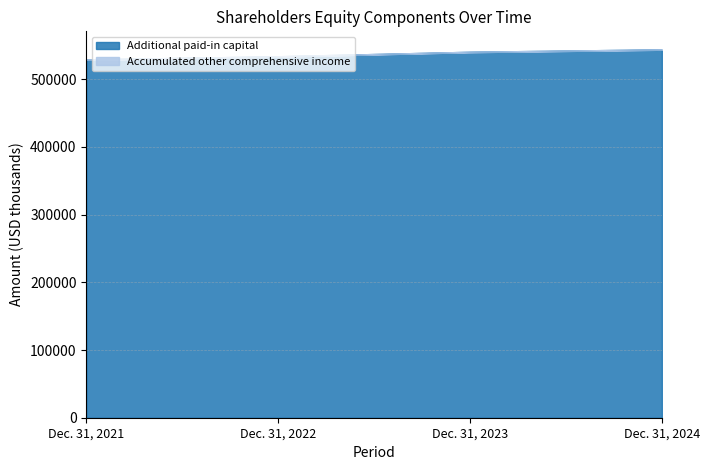

What is the change in value from Dec. 31, 2021 to Dec. 31, 2022?

+4680